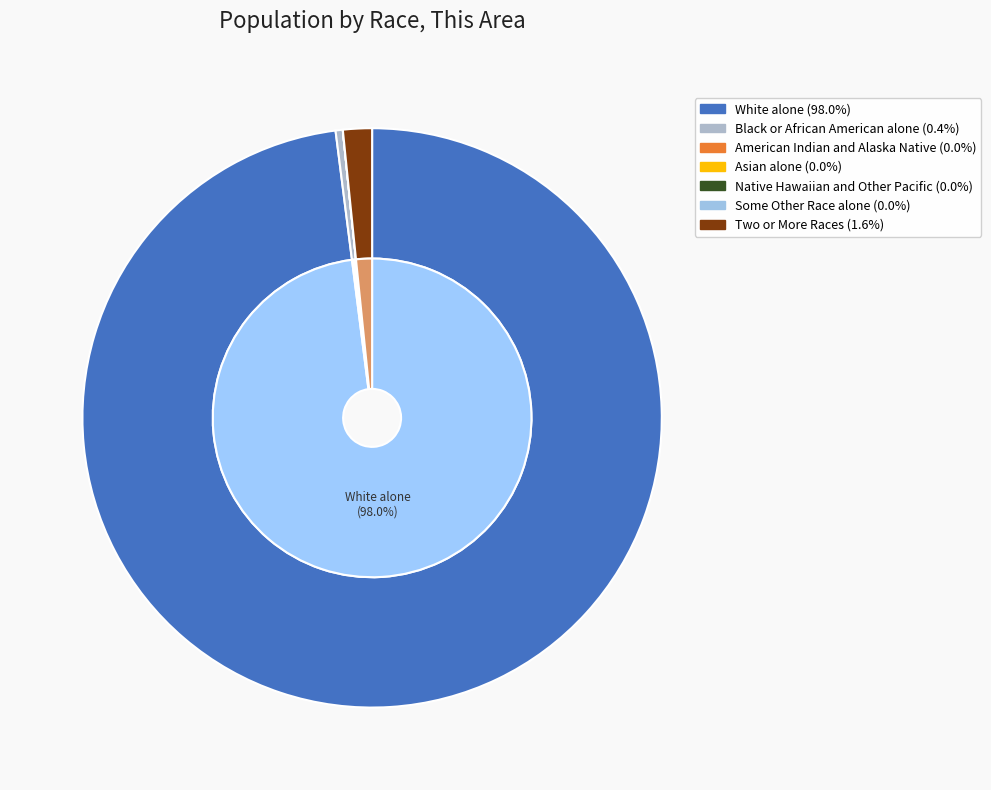

To the nearest percent, what is the average slice percentage?

14%